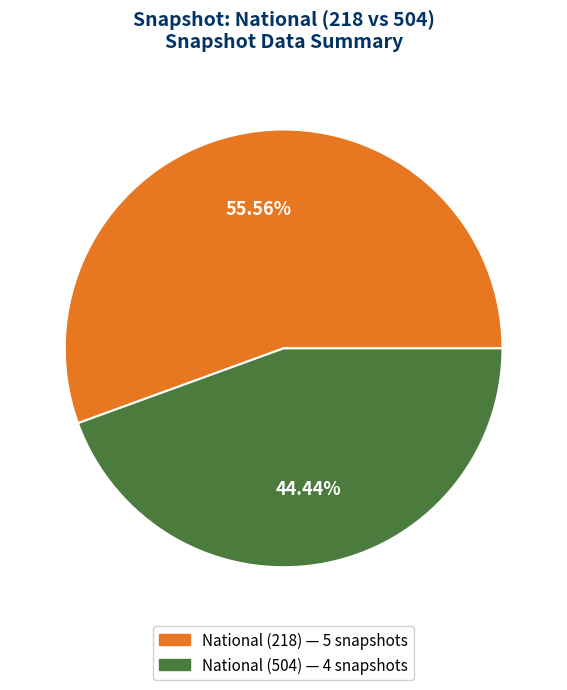

Does any single category account for the majority?

Yes